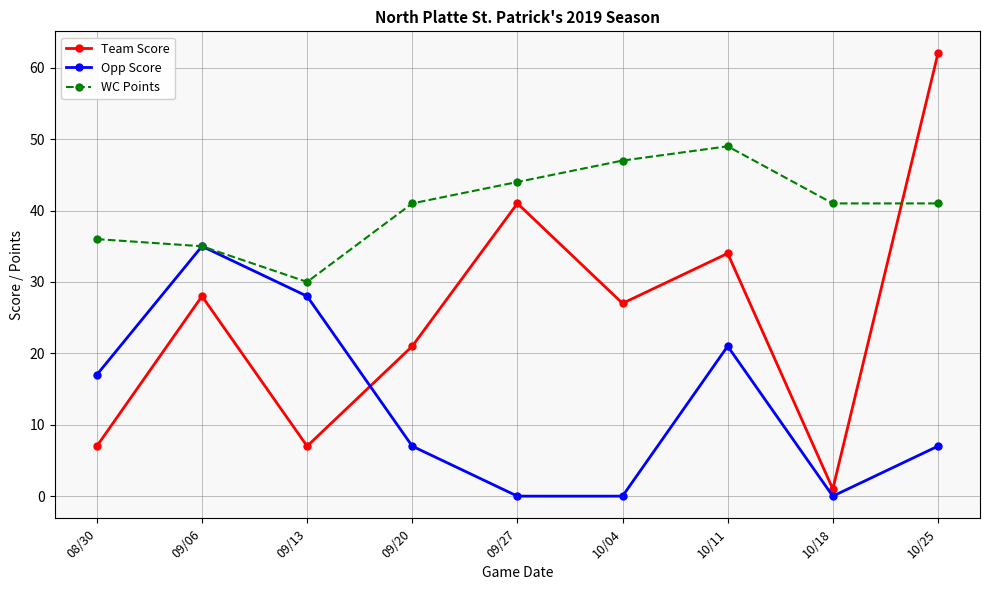

Which series has the largest total across all categories?

WC Points